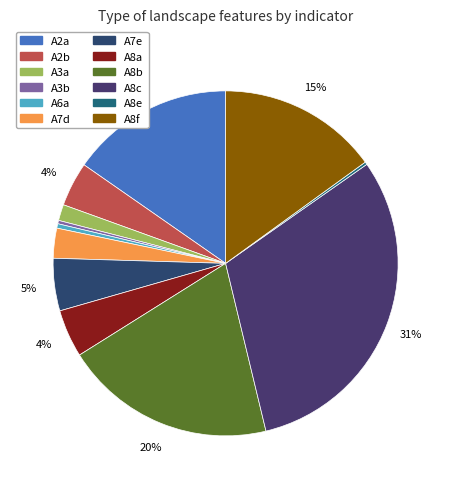

To the nearest percent, what is the difference between the largest and smallest slice percentages?

31%